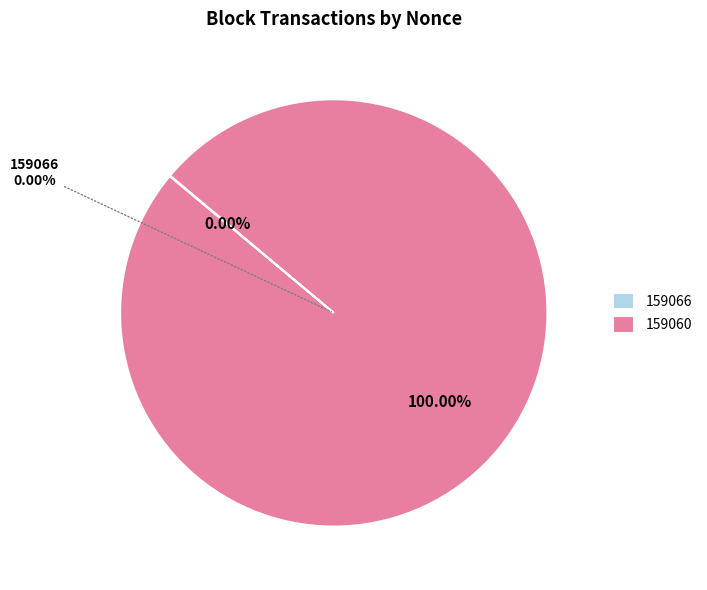

To the nearest percent, what is the difference between the largest and smallest slice percentages?

100%